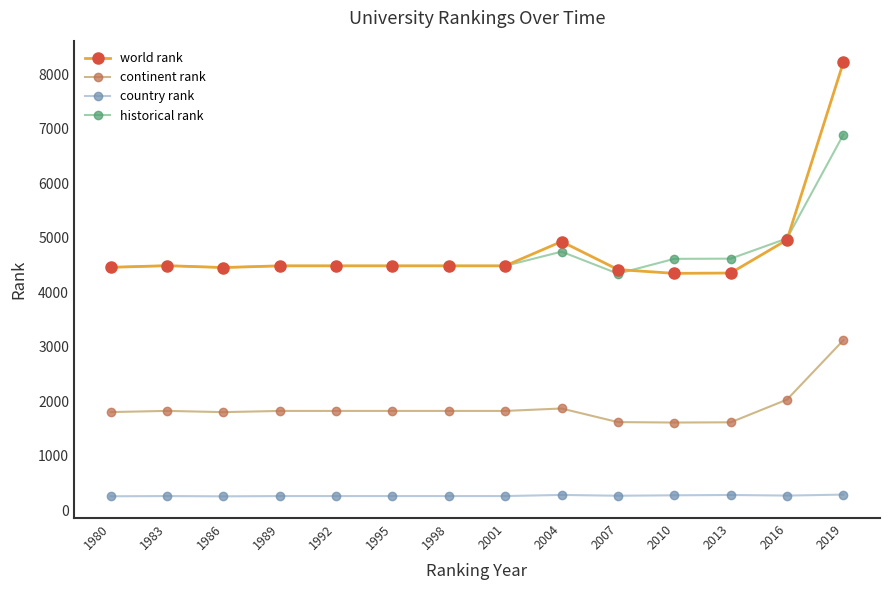

List the series in order of their peak value, highest first.

world rank, historical rank, continent rank, country rank